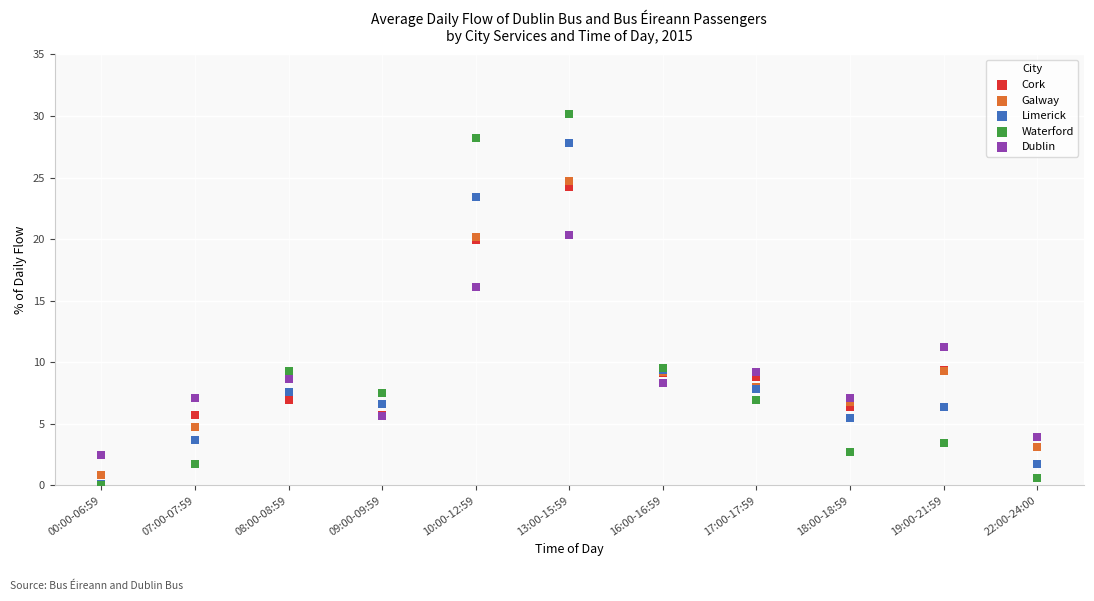

In the Waterford series, what Y value is closest to 15?

9.5